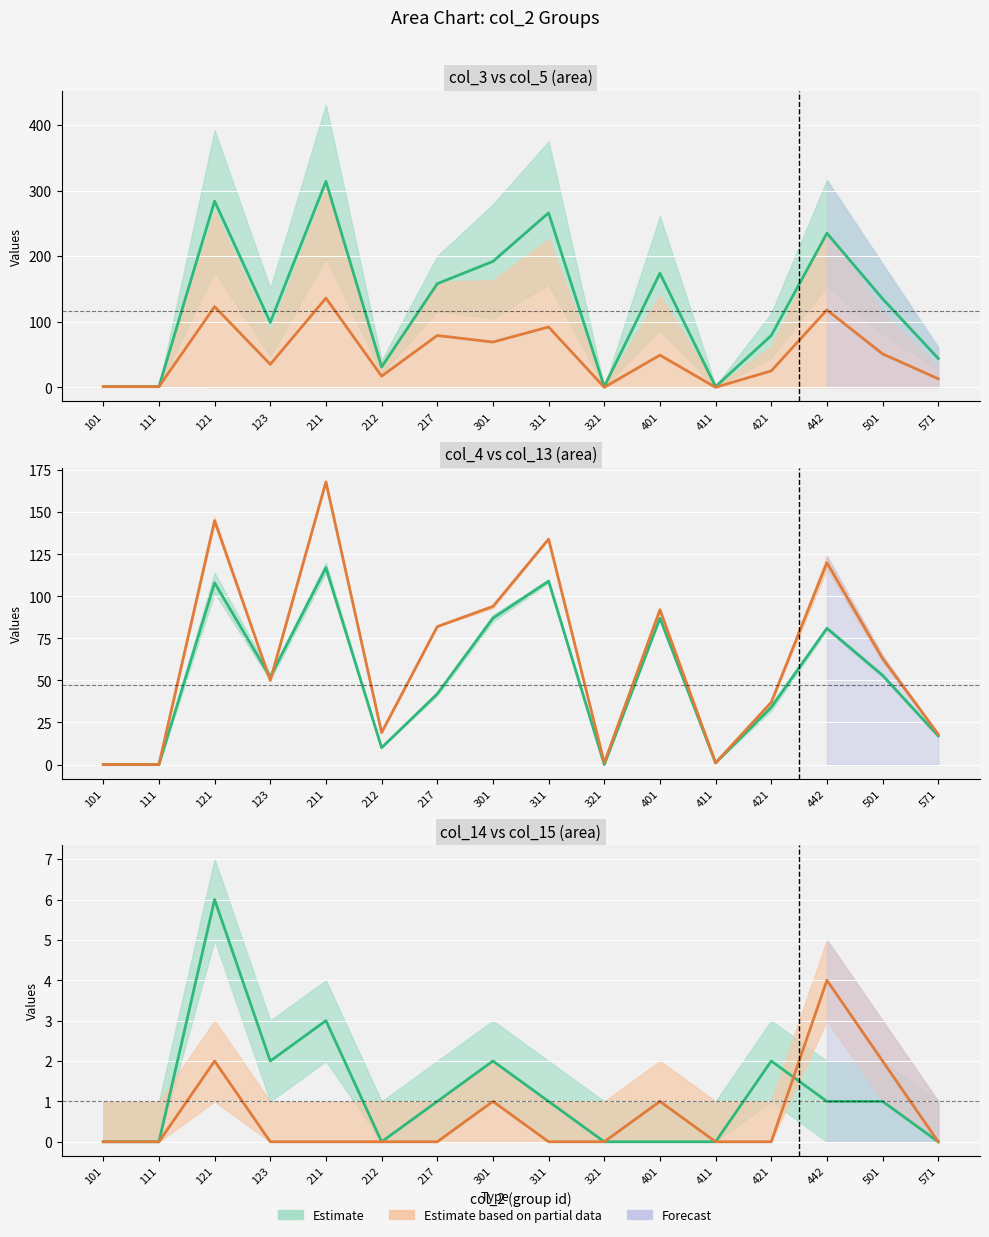

Where do col_4 and col_13 first cross each other?

121 and 123